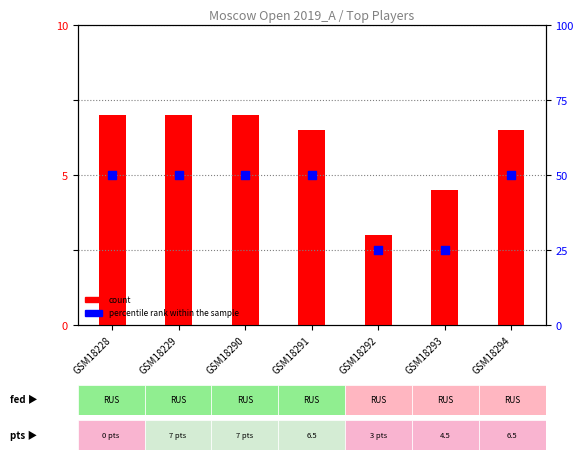

At how many categories does at least one series exceed 13?

7